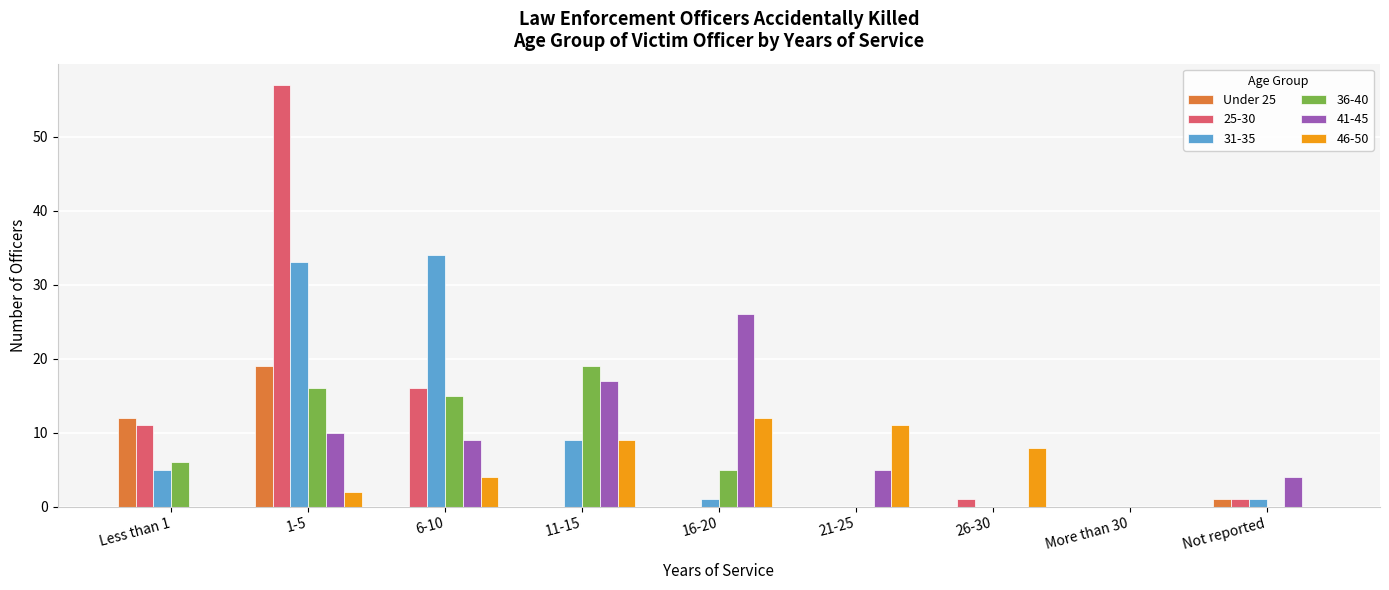

What is the maximum value shown in the chart?

57